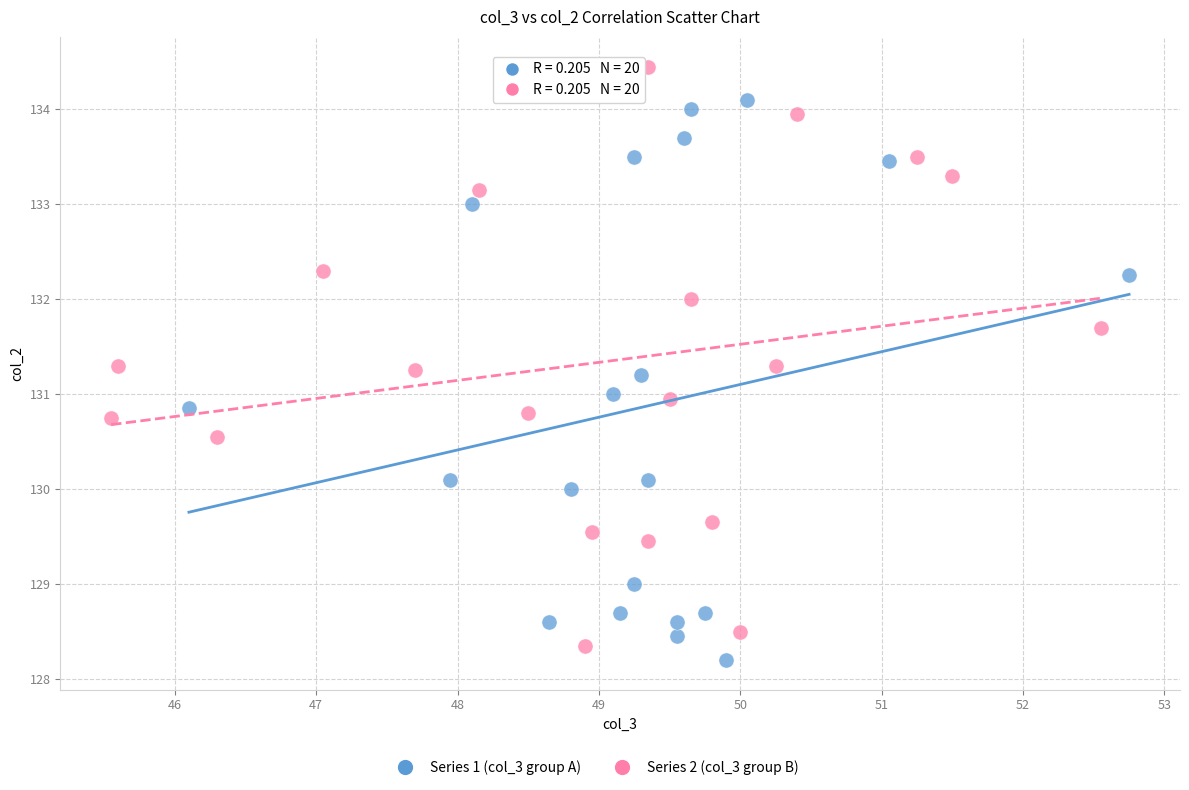

Which series reaches the minimum Y coordinate?

Series 1 (col_3 group A)